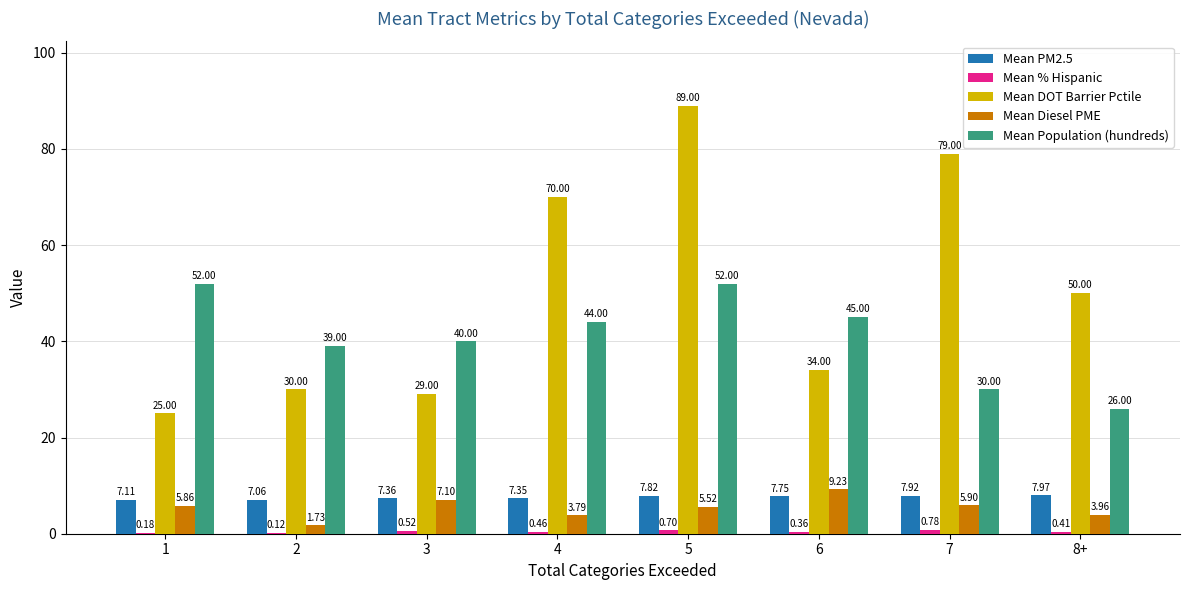

What is the average value of the Mean PM2.5 series?

7.5